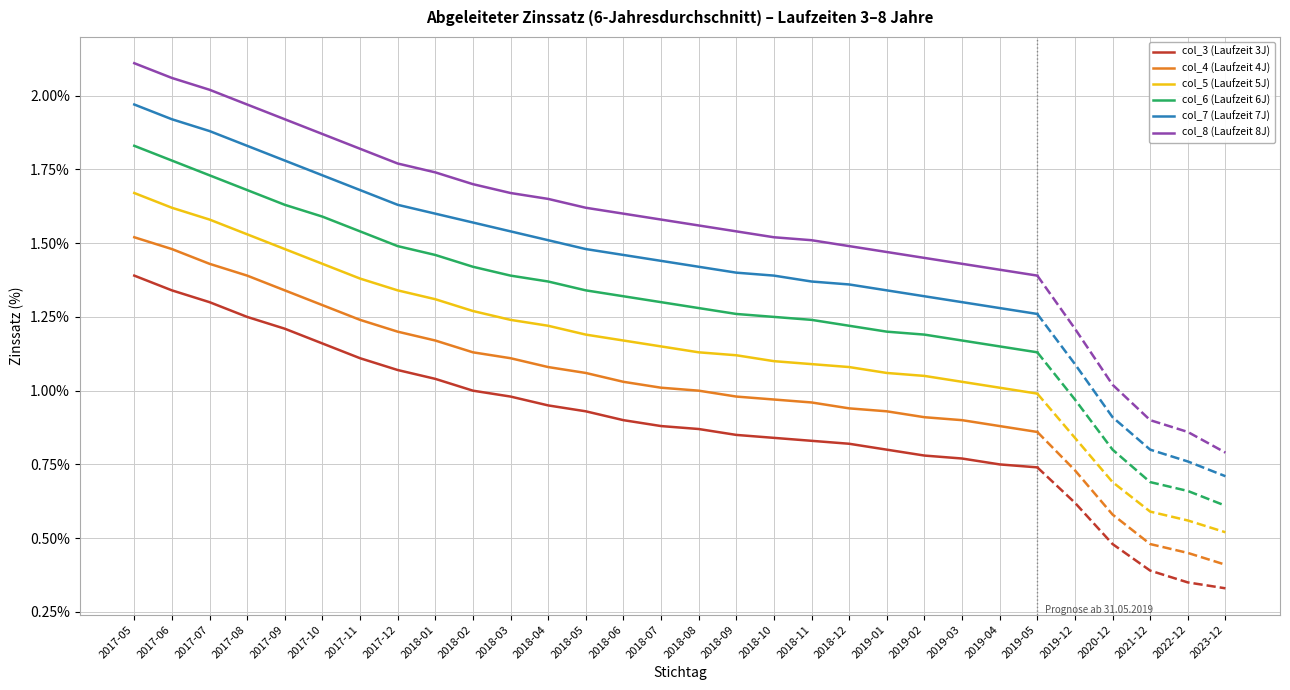

How many distinct data groups are displayed?

6